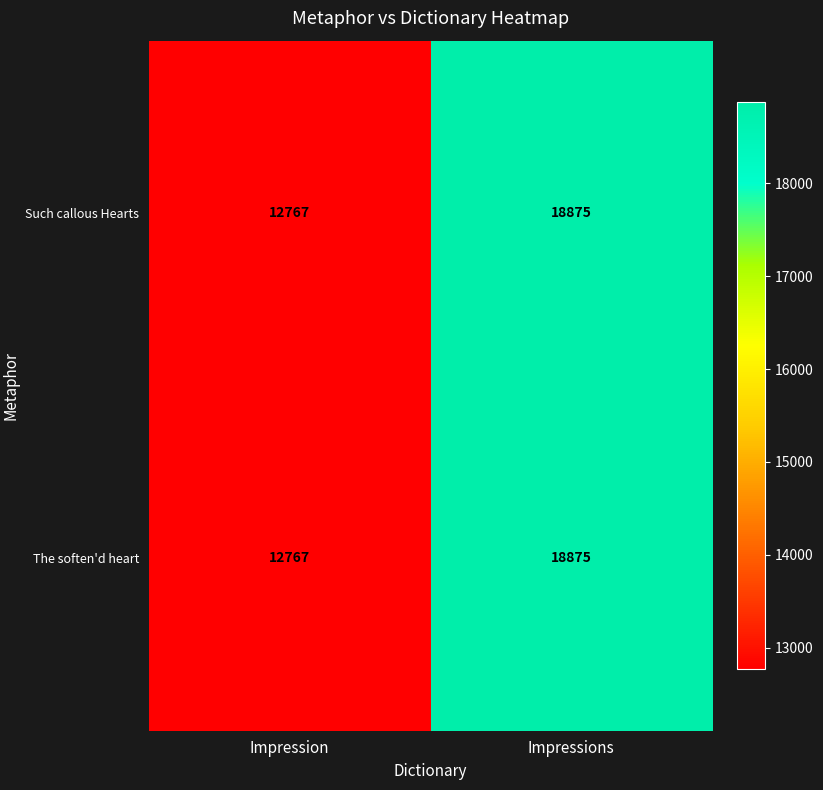

Reading right to left, extract all data points from this chart.

Such callous Hearts: Impressions=18875	Impression=12767
The soften'd heart: Impressions=18875	Impression=12767